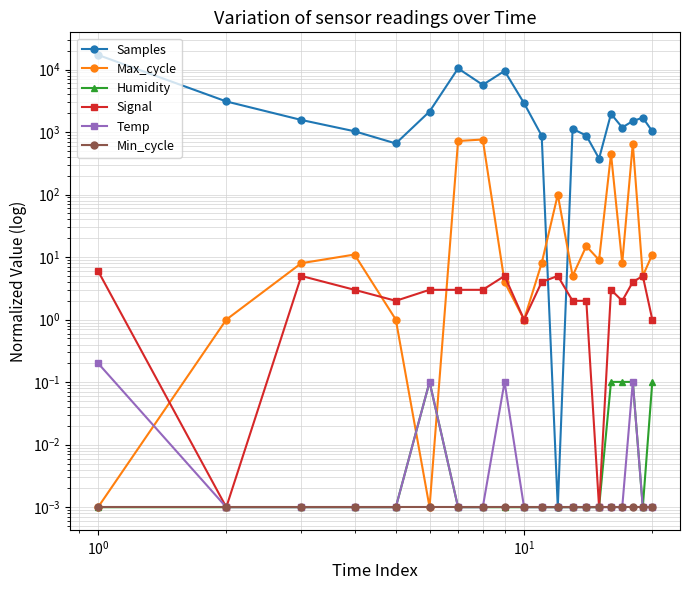

Reading right to left, transcribe all the data shown in this chart.

Samples: 1031.0	1700.0	1506.0	1184.0	1960.0	377.0	879.0	1128.0	0.0	875.0	2899.0	9518.0	5695.0	10448.0	2134.0	658.0	1031.0	1564.0	3093.0	17145.0
Max_cycle: 11.0	5.0	657.0	8.0	447.0	9.0	15.0	5.0	100.0	8.0	1.0	4.0	761.0	721.0	0.0	1.0	11.0	8.0	1.0	0.0
Humidity: 0.1	0.0	0.1	0.1	0.1	0.0	0.0	0.0	0.0	0.0	0.0	0.0	0.0	0.0	0.1	0.0	0.0	0.0	0.0	0.0
Signal: 1.0	5.0	4.0	2.0	3.0	0.0	2.0	2.0	5.0	4.0	1.0	5.0	3.0	3.0	3.0	2.0	3.0	5.0	0.0	6.0
Temp: 0.0	0.0	0.1	0.0	0.0	0.0	0.0	0.0	0.0	0.0	0.0	0.1	0.0	0.0	0.1	0.0	0.0	0.0	0.0	0.2
Min_cycle: 0.0	0.0	0.0	0.0	0.0	0.0	0.0	0.0	0.0	0.0	0.0	0.0	0.0	0.0	0.0	0.0	0.0	0.0	0.0	0.0